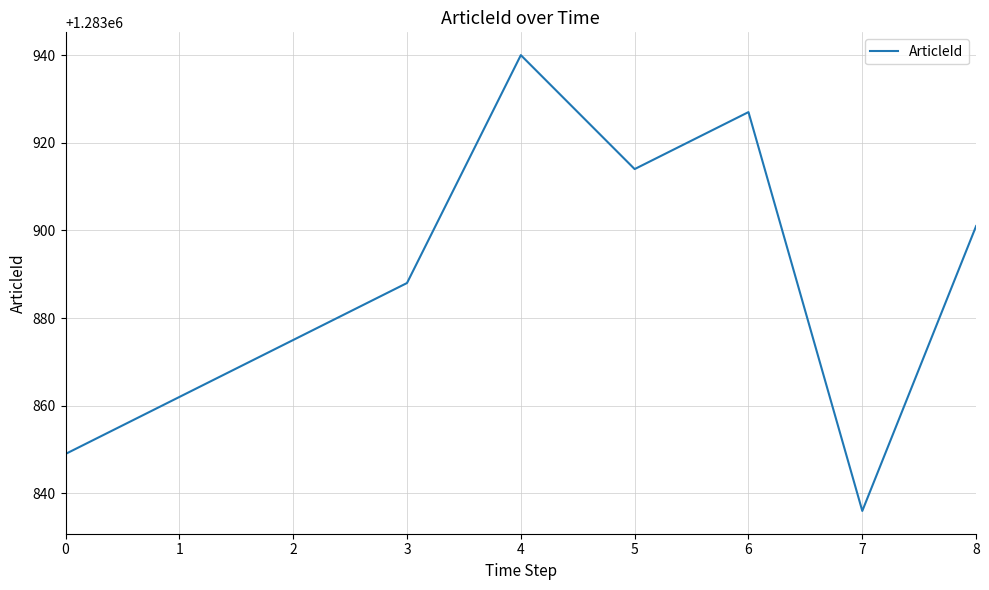

Where is the first local maximum?

4